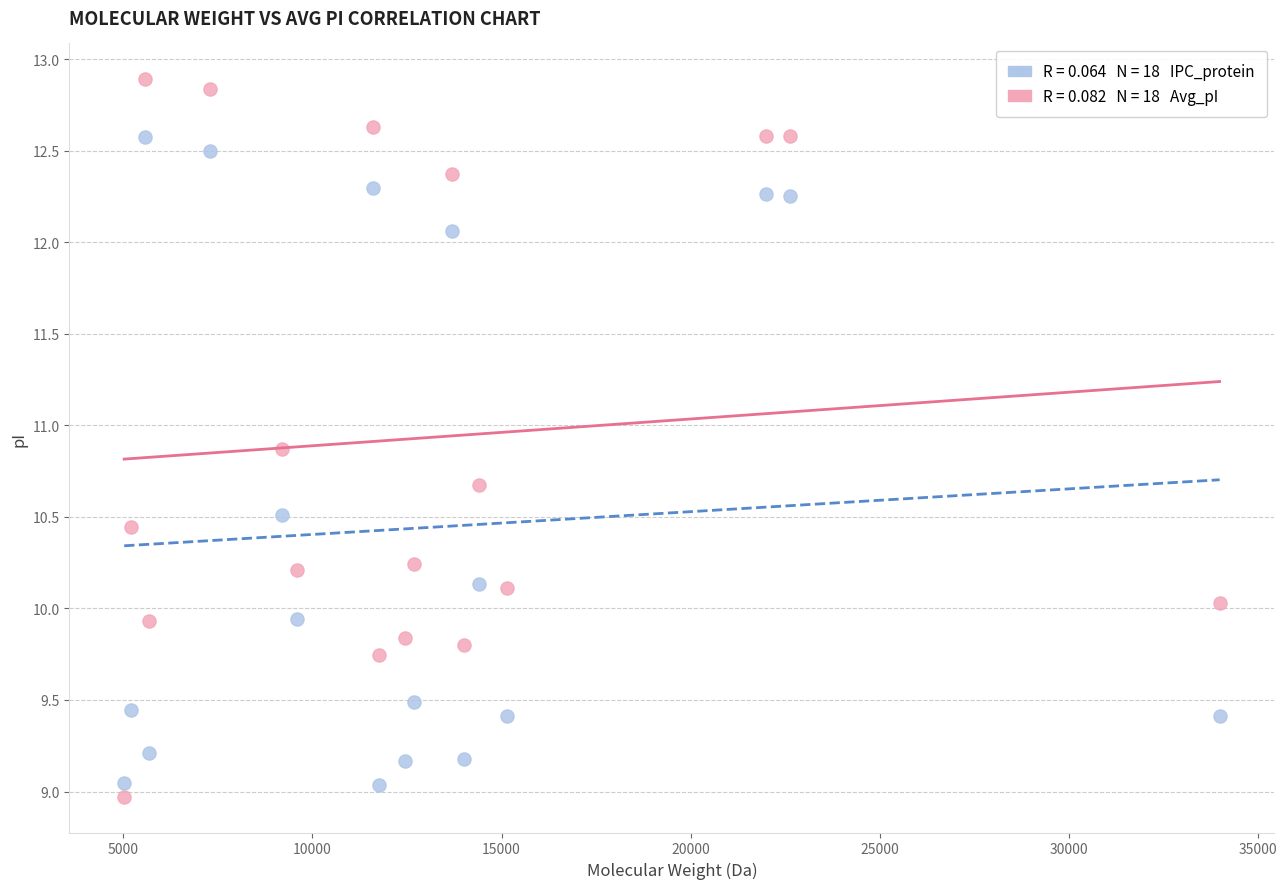

Across all data points, what is the range of X values (max minus min)?

28962.3